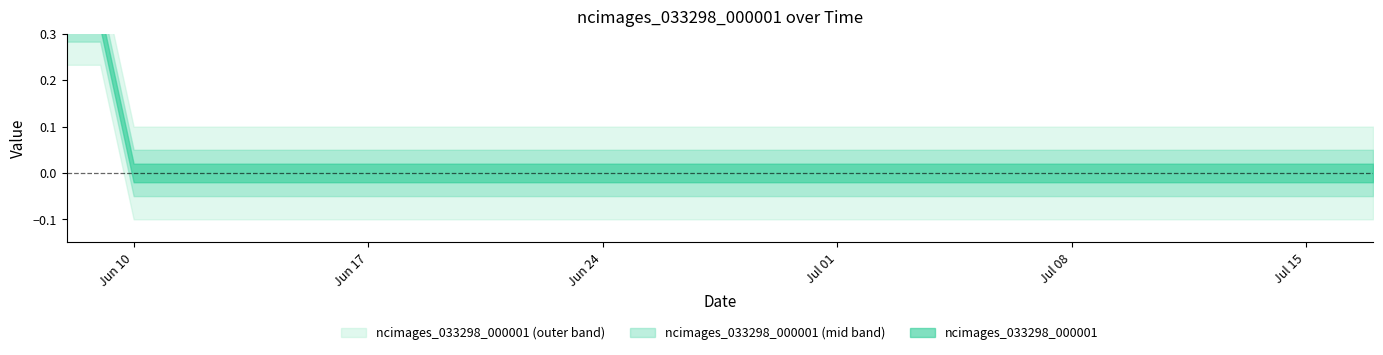

At which category does the chart reach its peak across all series?

2019-06-08